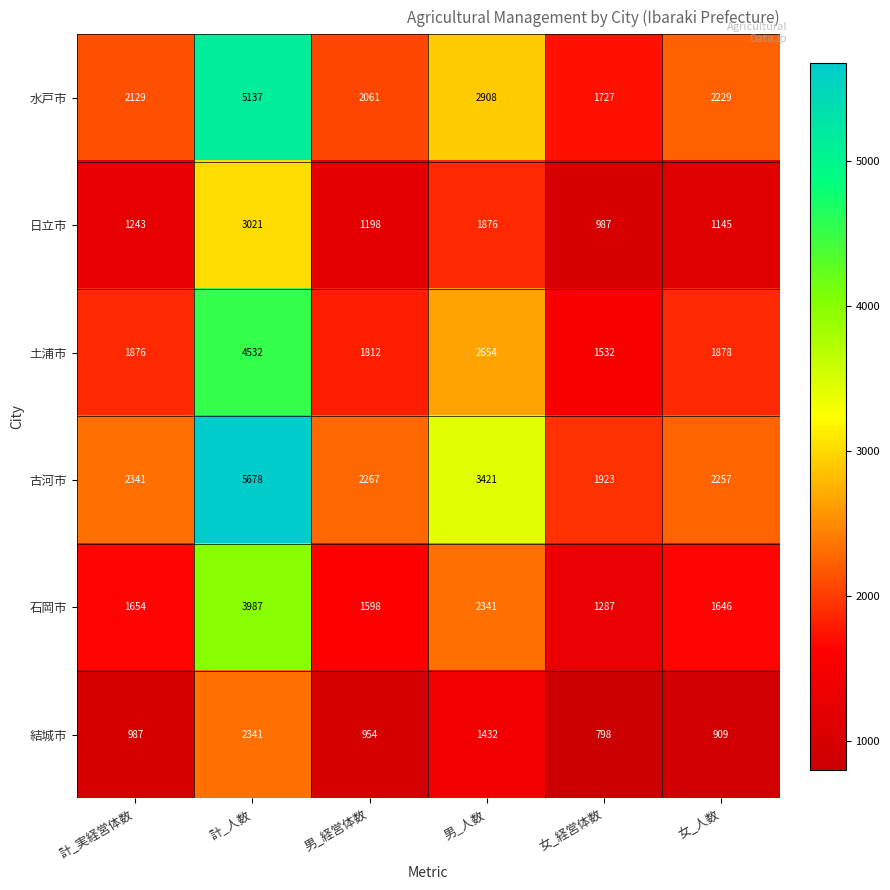

Rank the series by their maximum value, from lowest to highest.

結城市, 日立市, 石岡市, 土浦市, 水戸市, 古河市